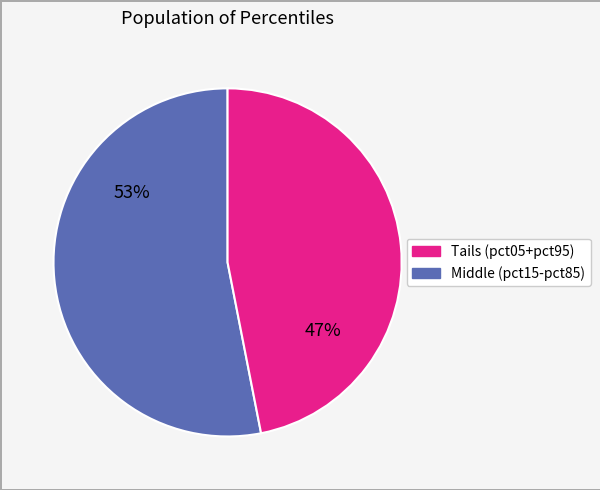

To the nearest percent, what is the average slice percentage?

50%